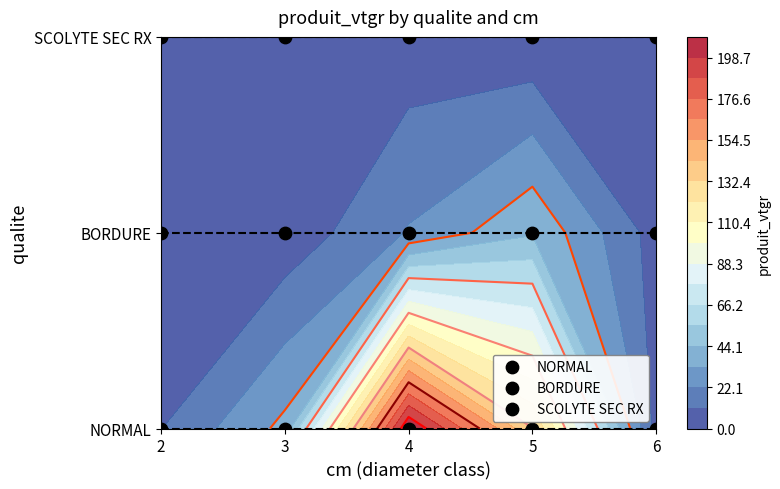

What is the total value across all series at 3?

3